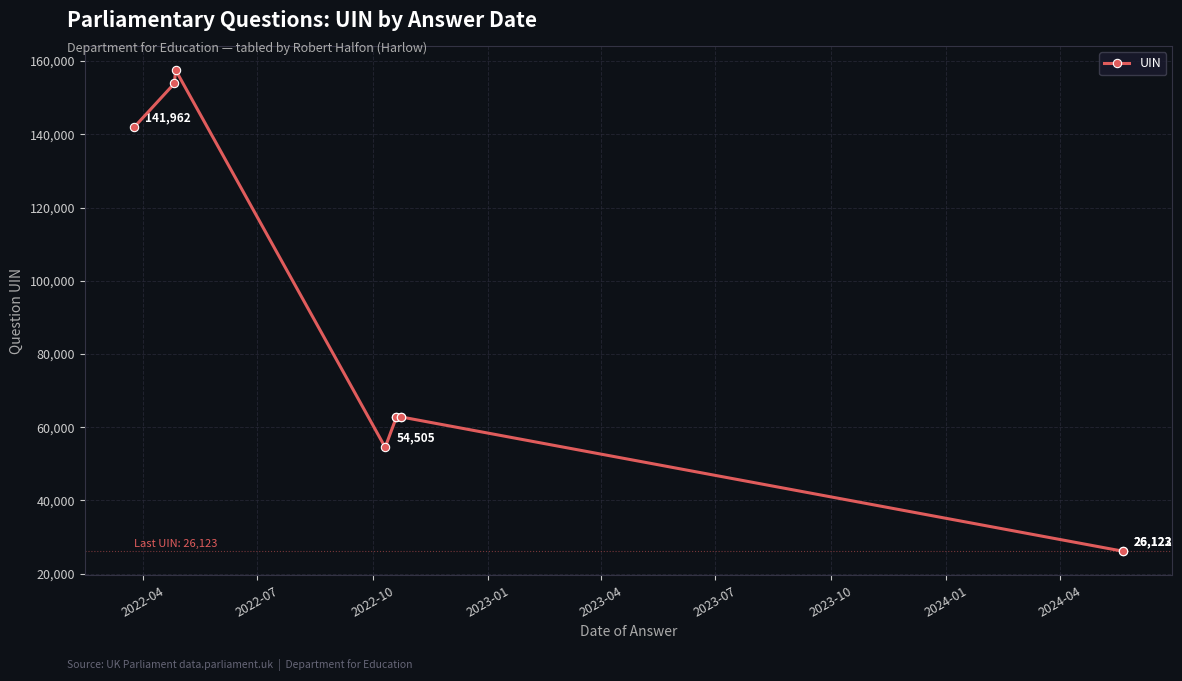

True or false: the data has more than 1 interior local peaks.

True